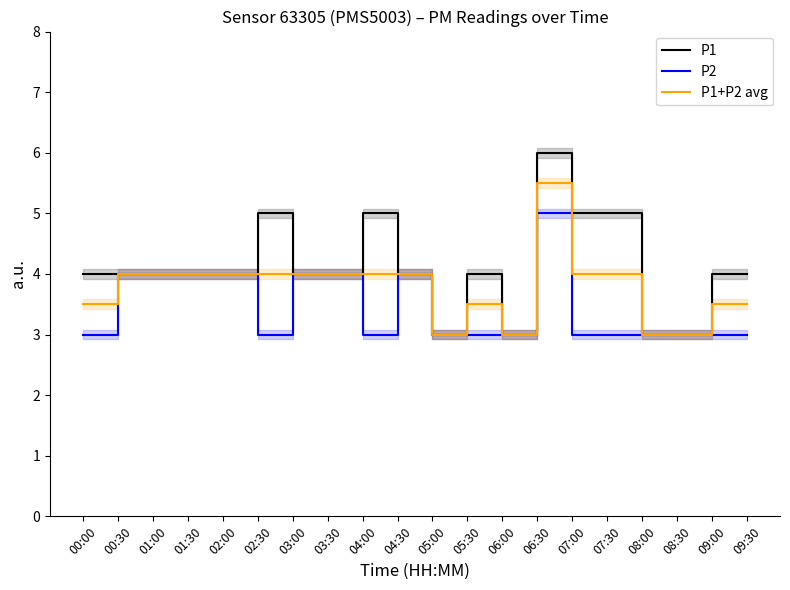

What is the greatest value displayed?

6.0